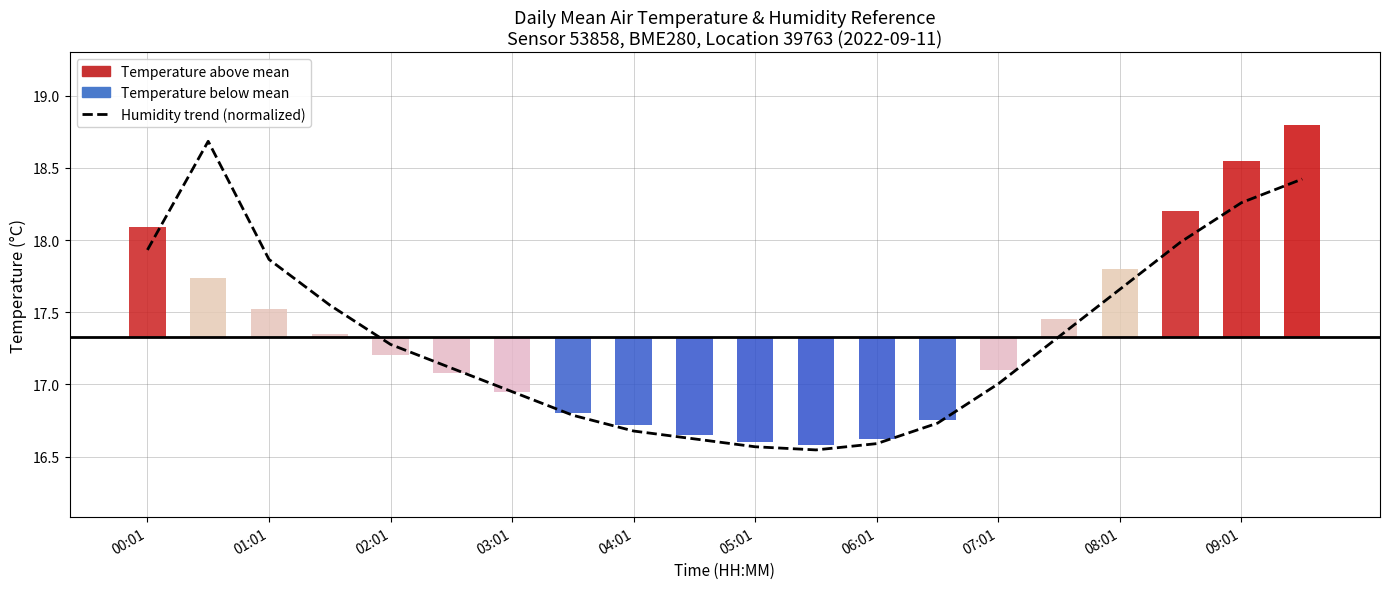

Reading right to left, list all the values displayed in this chart.

18.4	18.3	18.0	17.7	17.3	17.0	16.7	16.6	16.5	16.6	16.6	16.7	16.8	16.9	17.1	17.3	17.5	17.9	18.7	17.9